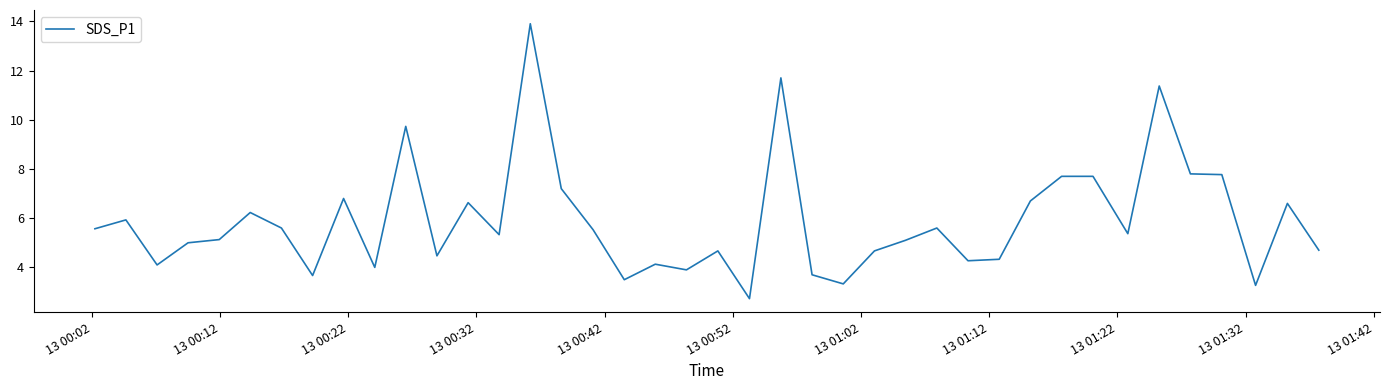

What is the difference between the maximum and minimum values?

11.2